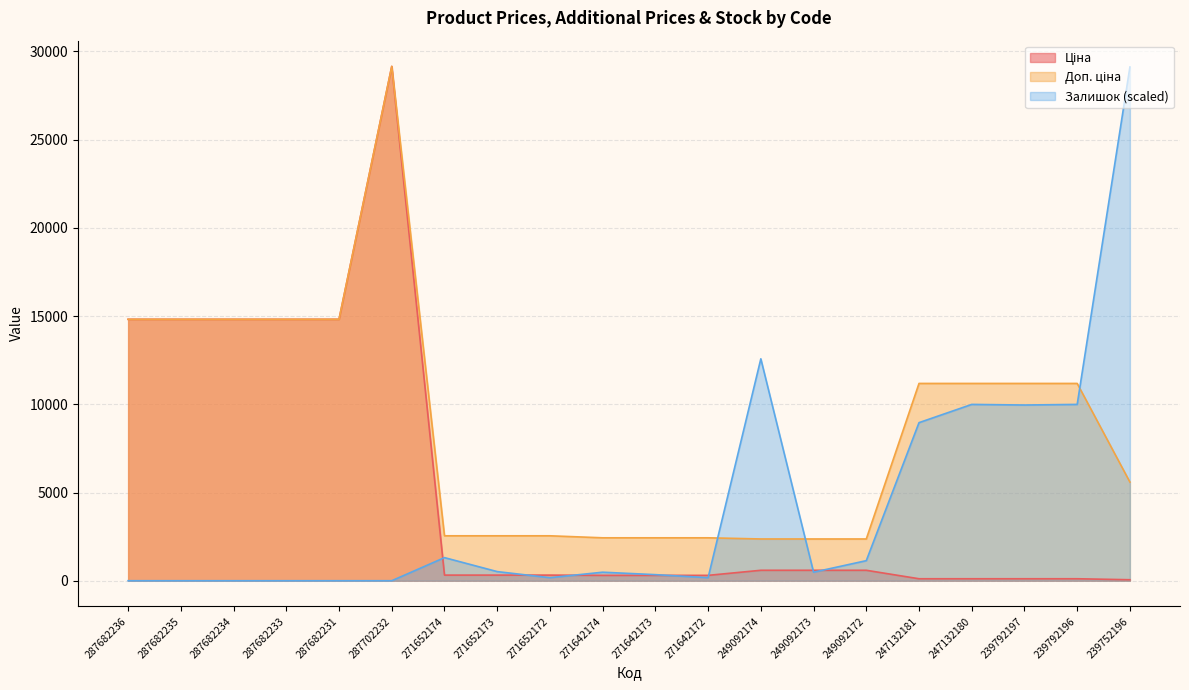

What position from the right is 247132180?

4